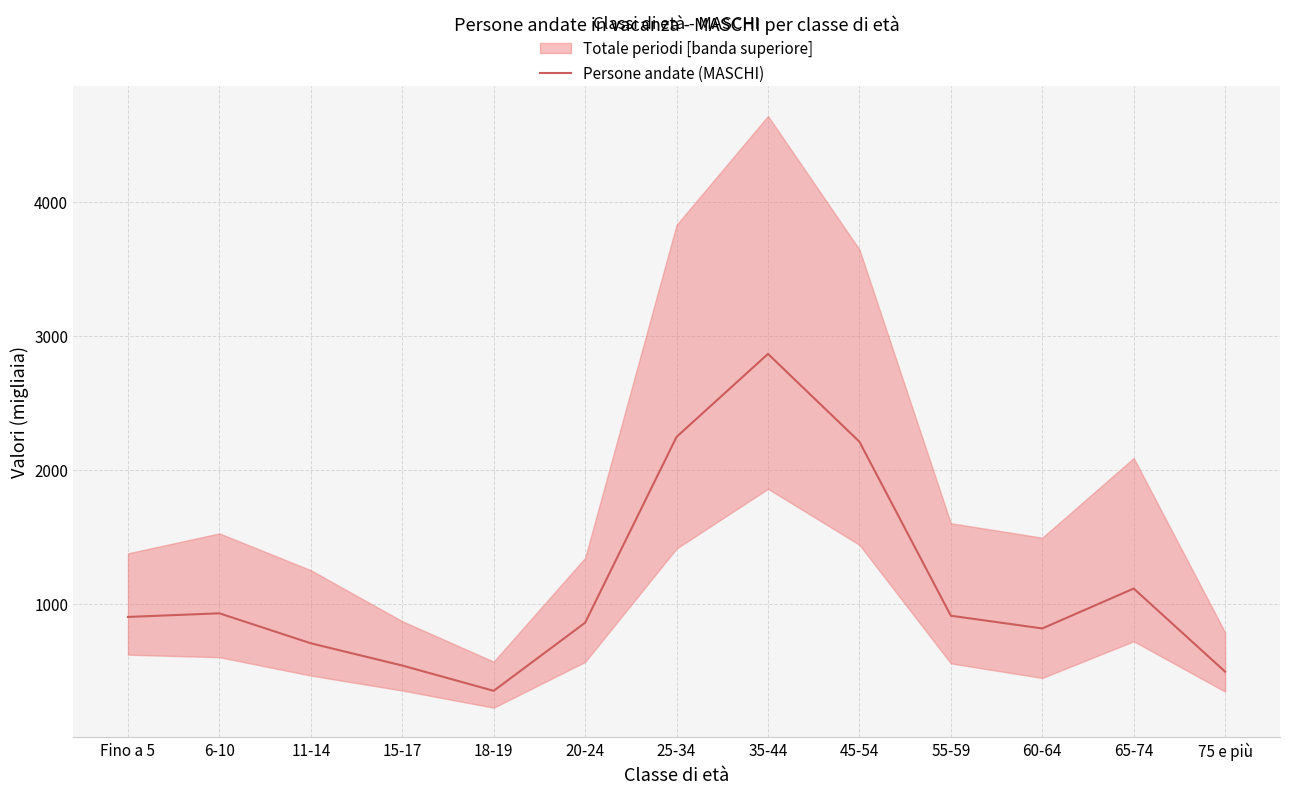

Read the value at 15-17, to the nearest 10.

540